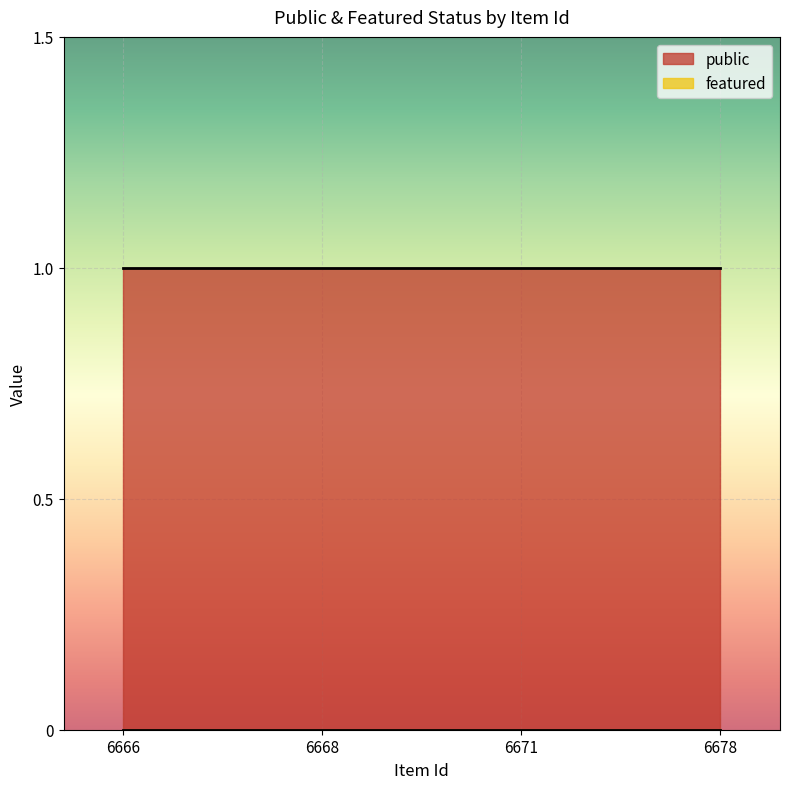

What is the sum of the public values at 6678 and 6666?

2